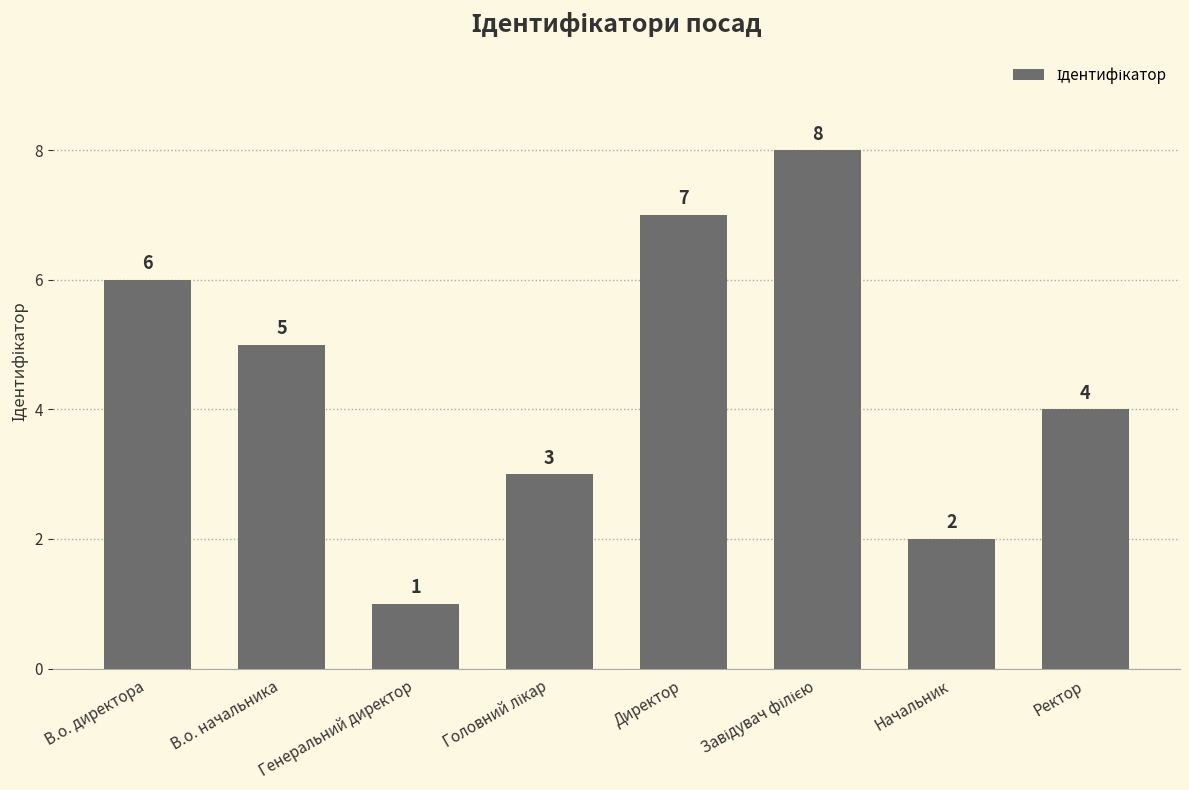

What is the change in value from Директор to Ректор?

-3